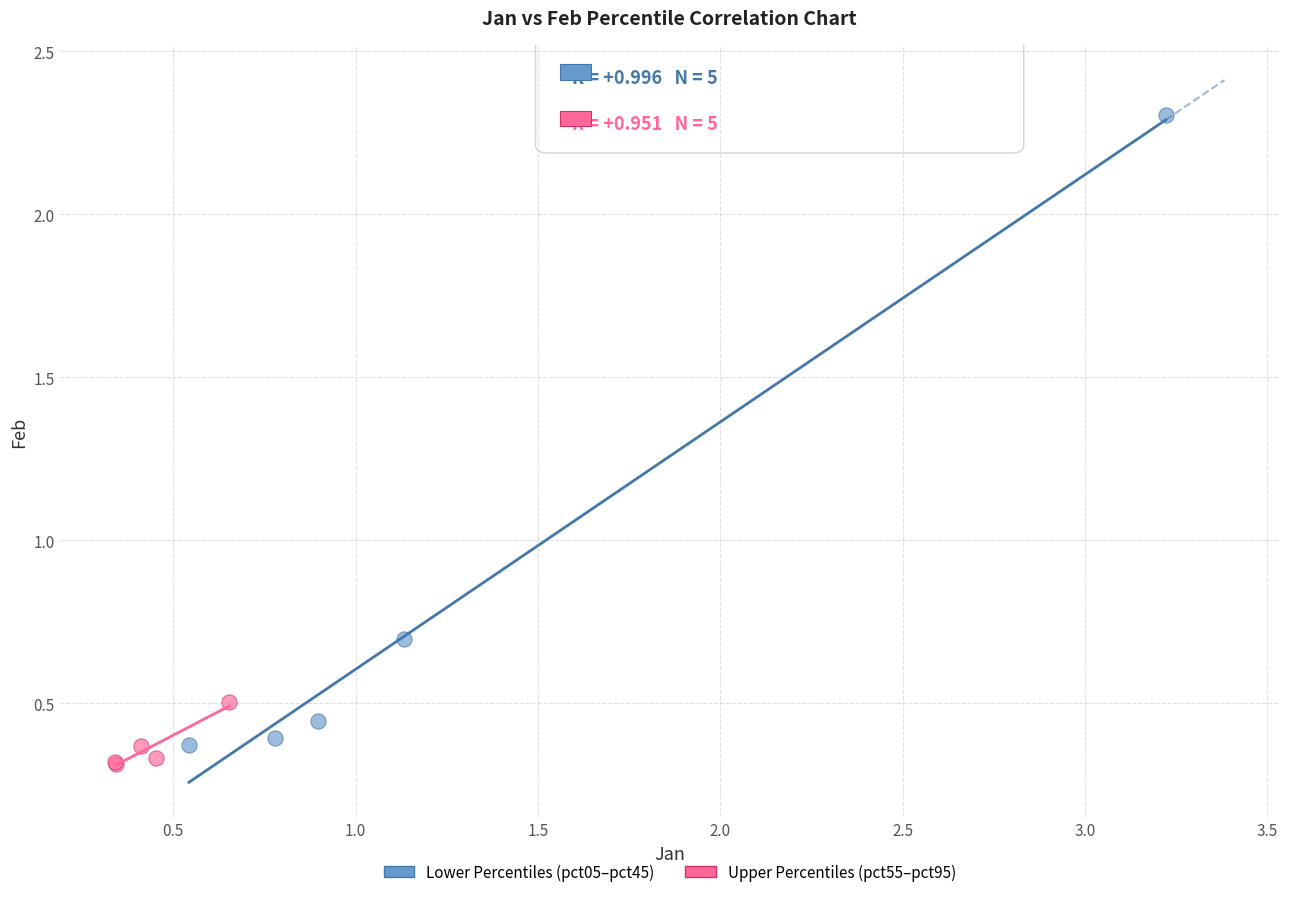

Which series has the largest Y range (max minus min)?

Lower Percentiles (pct05–pct45)